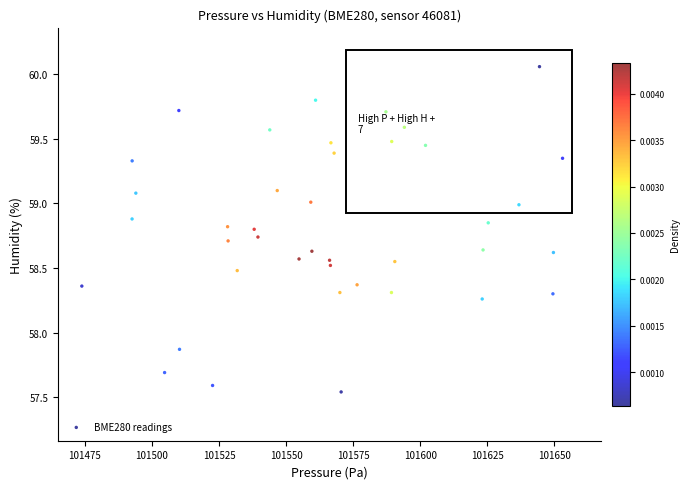

What is the range of X values (max minus min)?

179.1